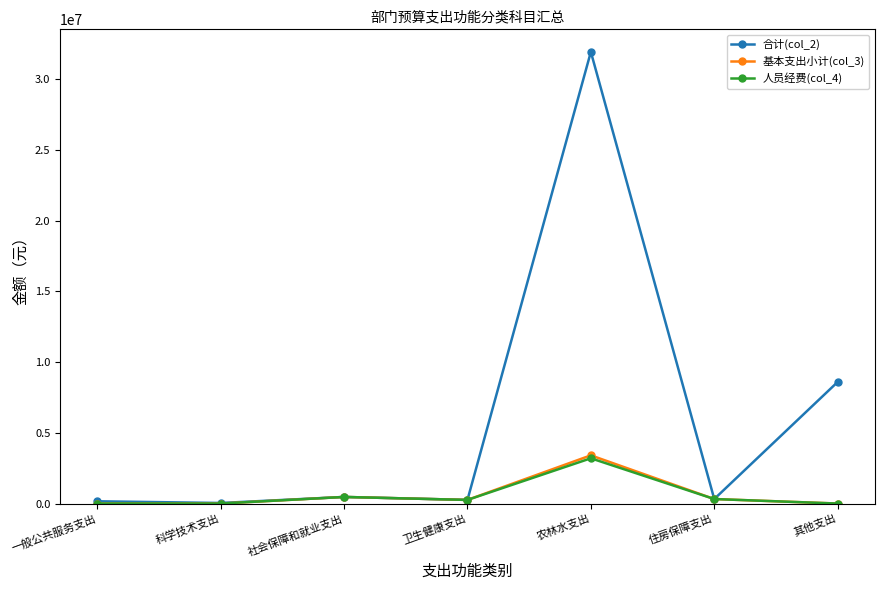

At which category does the chart reach its peak across all series?

农林水支出